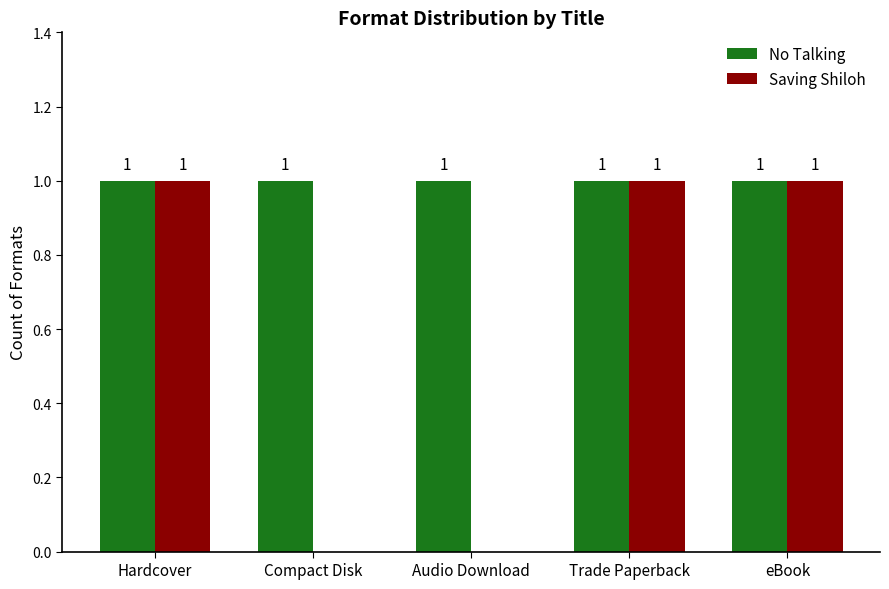

Is it true that No Talking equals 1 at Trade Paperback?

True